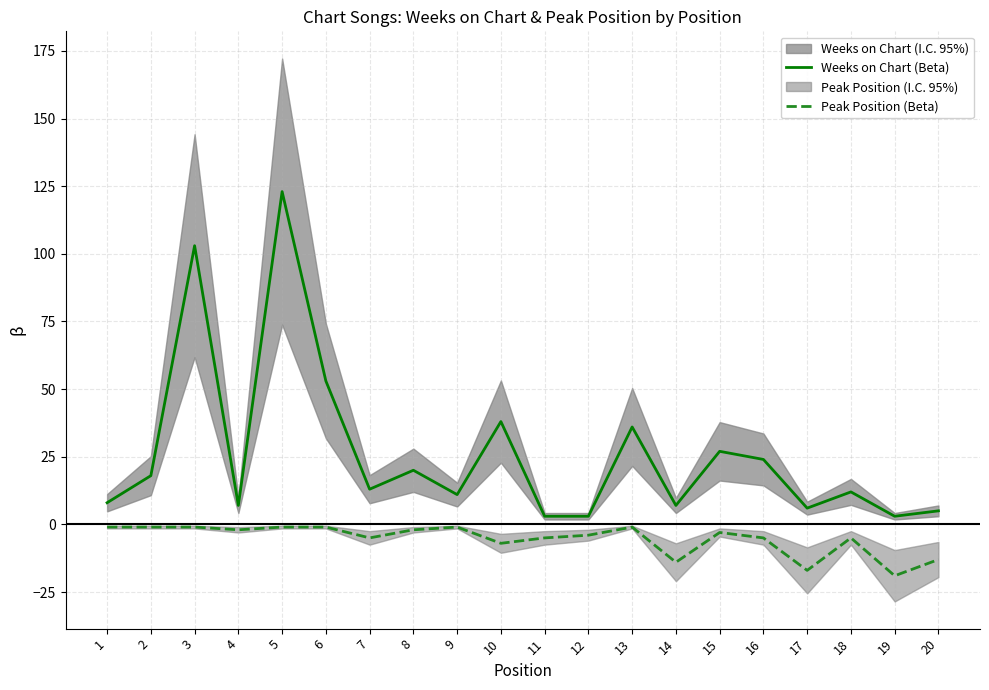

Which has a higher value, 11 or 10?

10